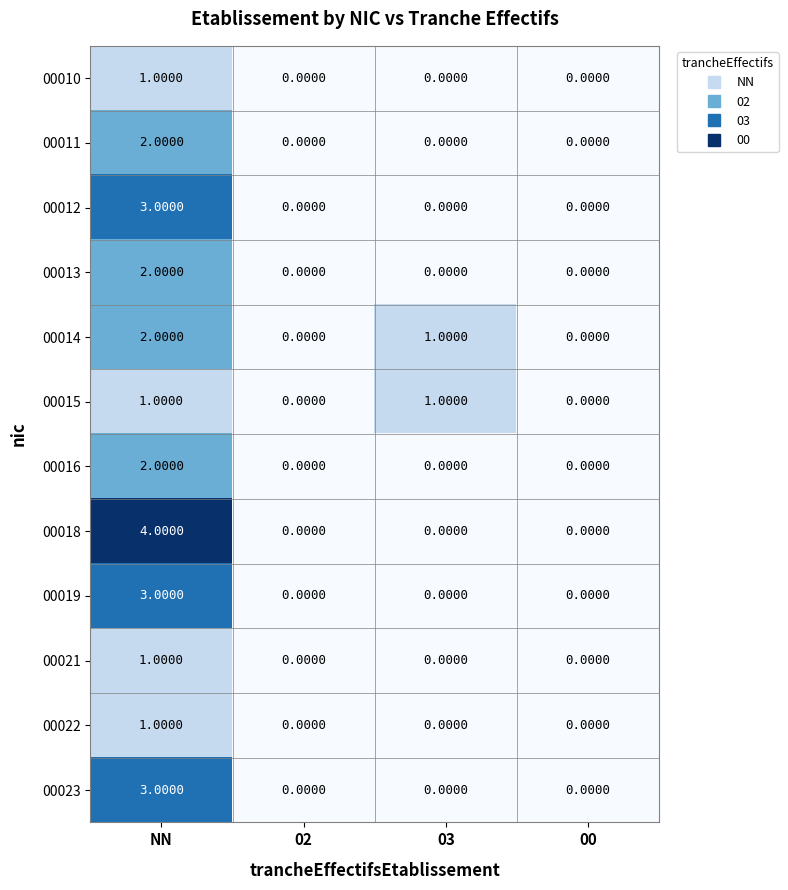

Which category has the highest value in the 00023 series?

NN